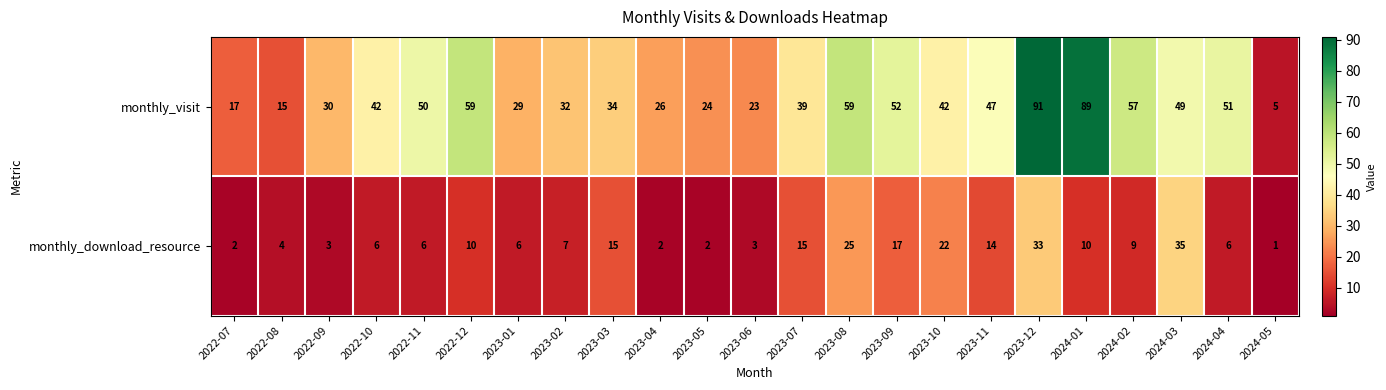

List the series in order of their overall mean, highest first.

monthly_visit, monthly_download_resource